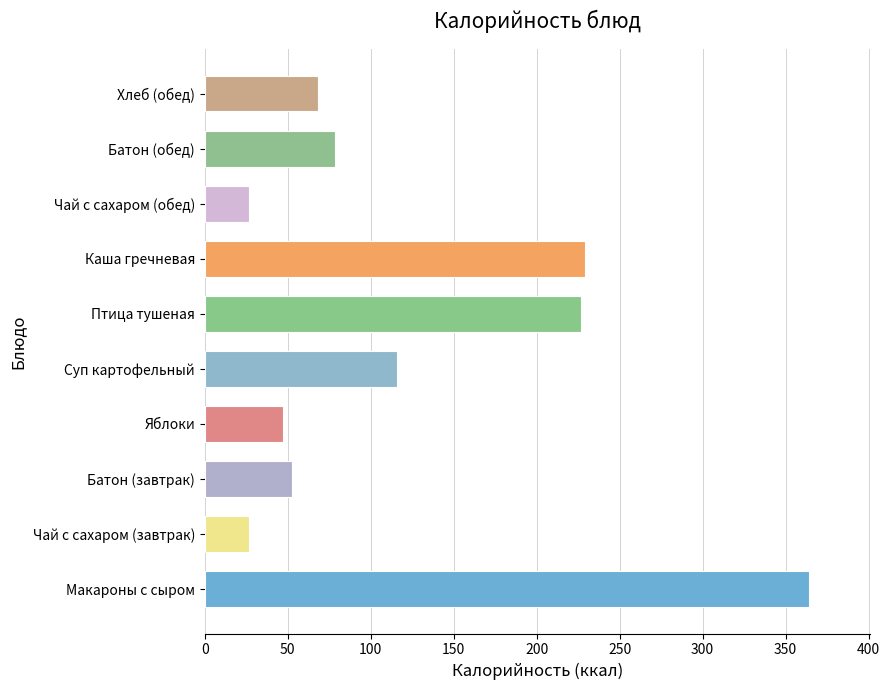

True or false: the data shows 47.0 at Яблоки.

True